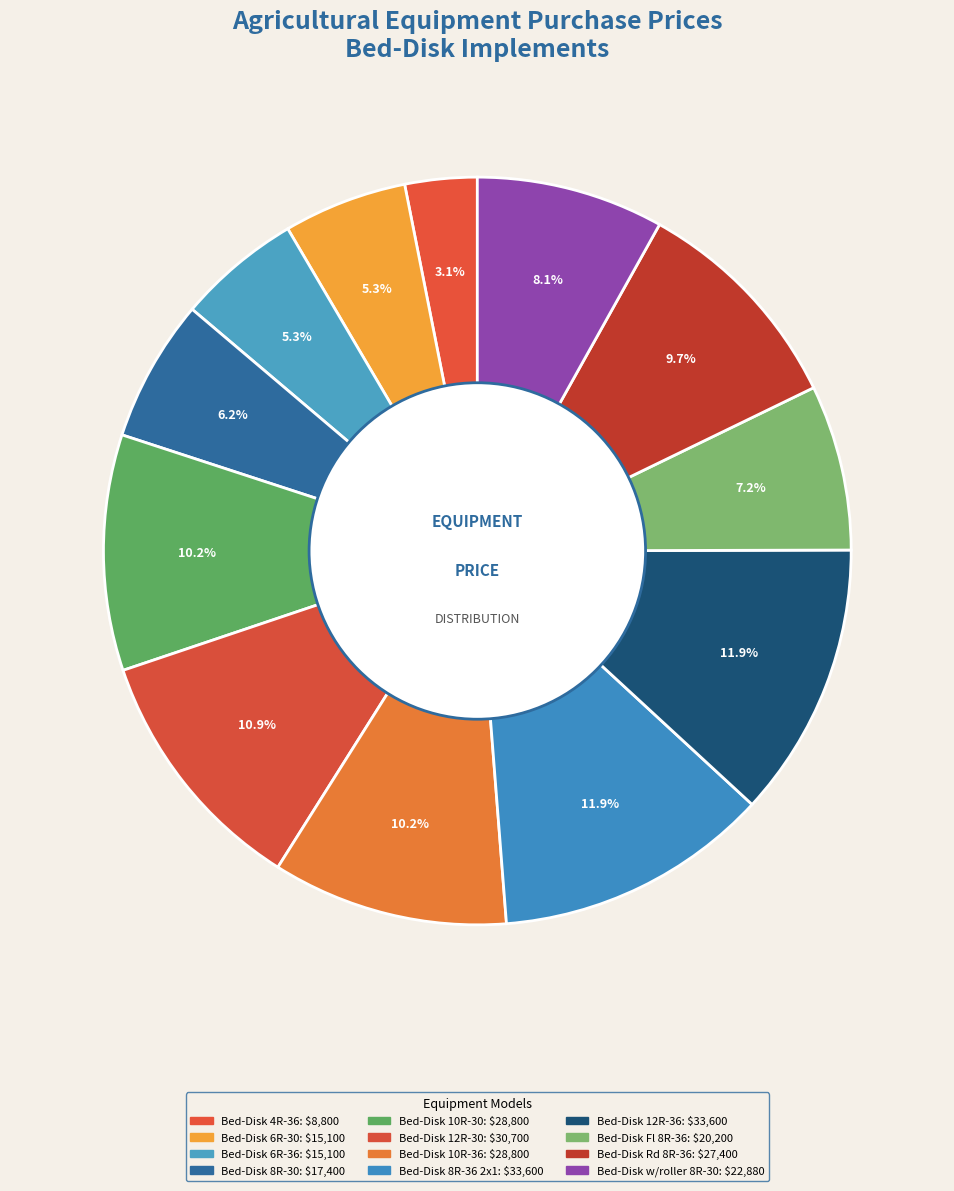

How many slices are in this pie chart?

12